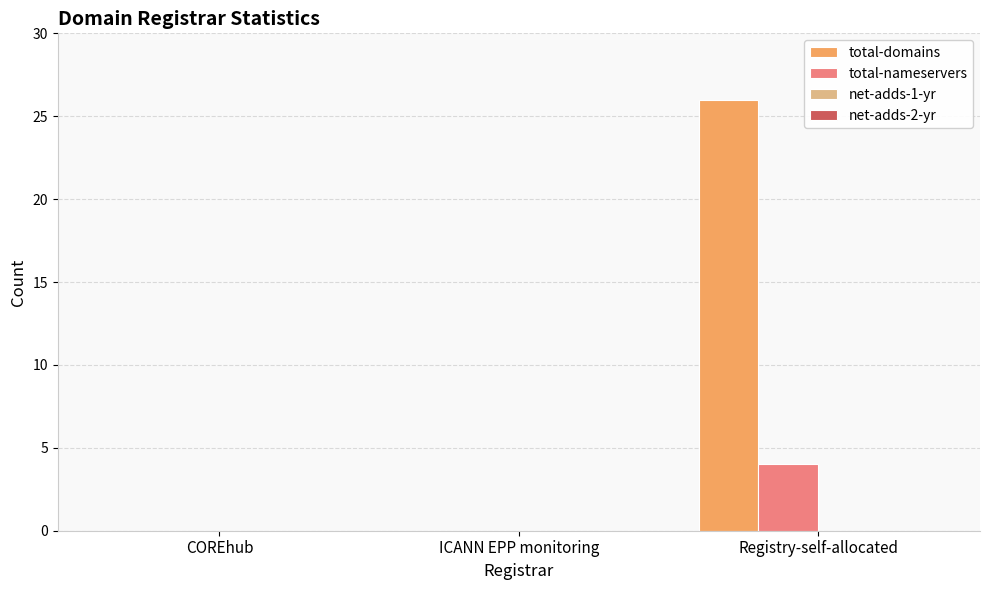

What is the sum of the total-nameservers values at COREhub and Registry-self-allocated?

4